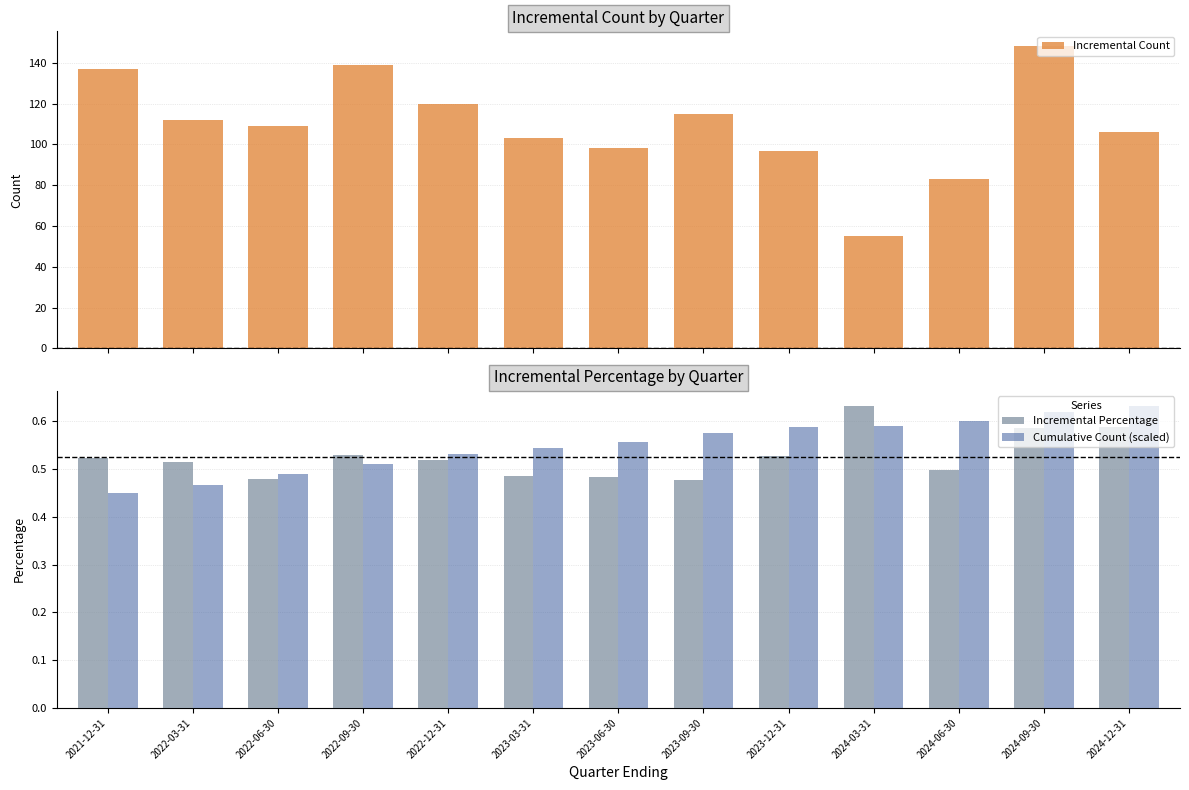

Reading left to right, list all the values displayed in this chart.

Incremental Count: 137.0	112.0	109.0	139.0	120.0	103.0	98.0	115.0	97.0	55.0	83.0	148.0	106.0
Incremental Percentage: 0.5	0.5	0.5	0.5	0.5	0.5	0.5	0.5	0.5	0.6	0.5	0.6	0.6
Cumulative Count (scaled): 0.4	0.5	0.5	0.5	0.5	0.5	0.6	0.6	0.6	0.6	0.6	0.6	0.6